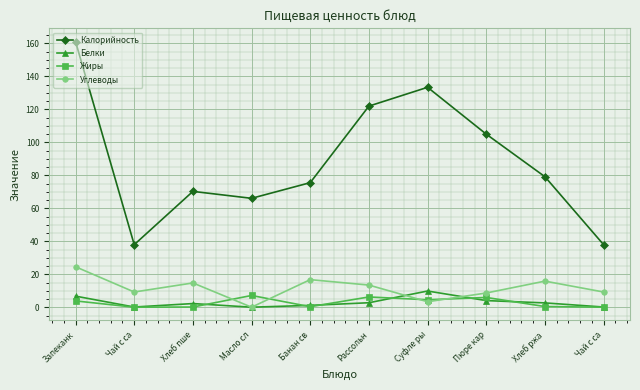

Read the Калорийность value at Запеканк.

161.1